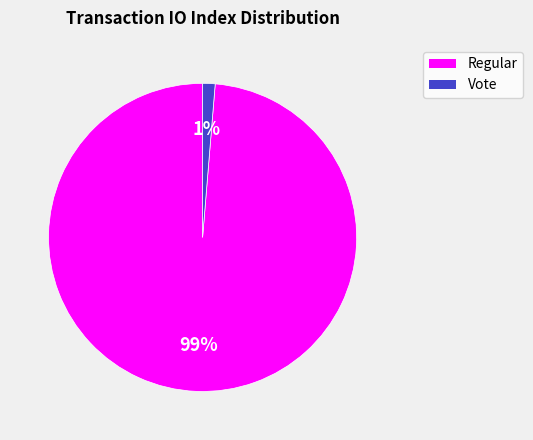

To the nearest percent, what is the average slice percentage?

50%